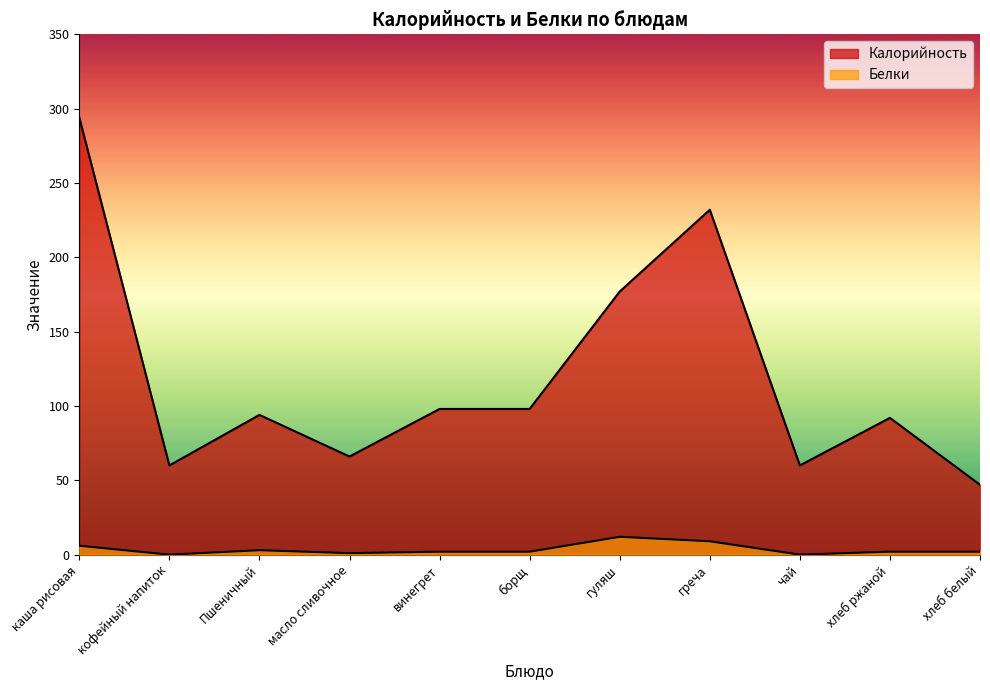

Which series has the largest range (max minus min)?

Калорийность